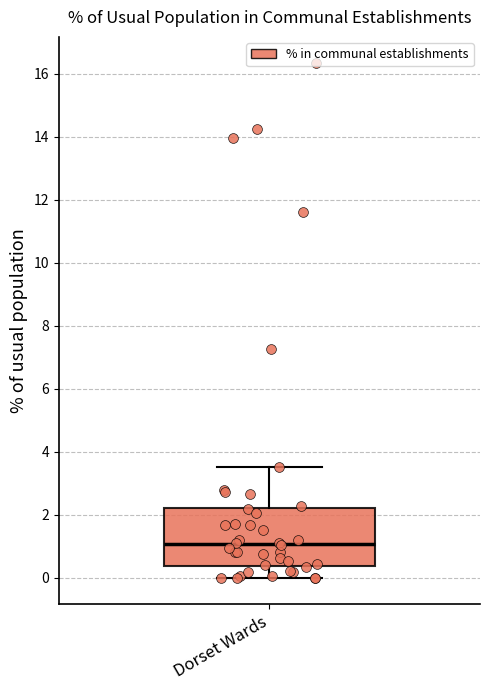

Where is the lower edge of the box for Dorset Wards on the y-axis? The values are not printed on the chart, so give them approximately, as read against the axis.

0.4